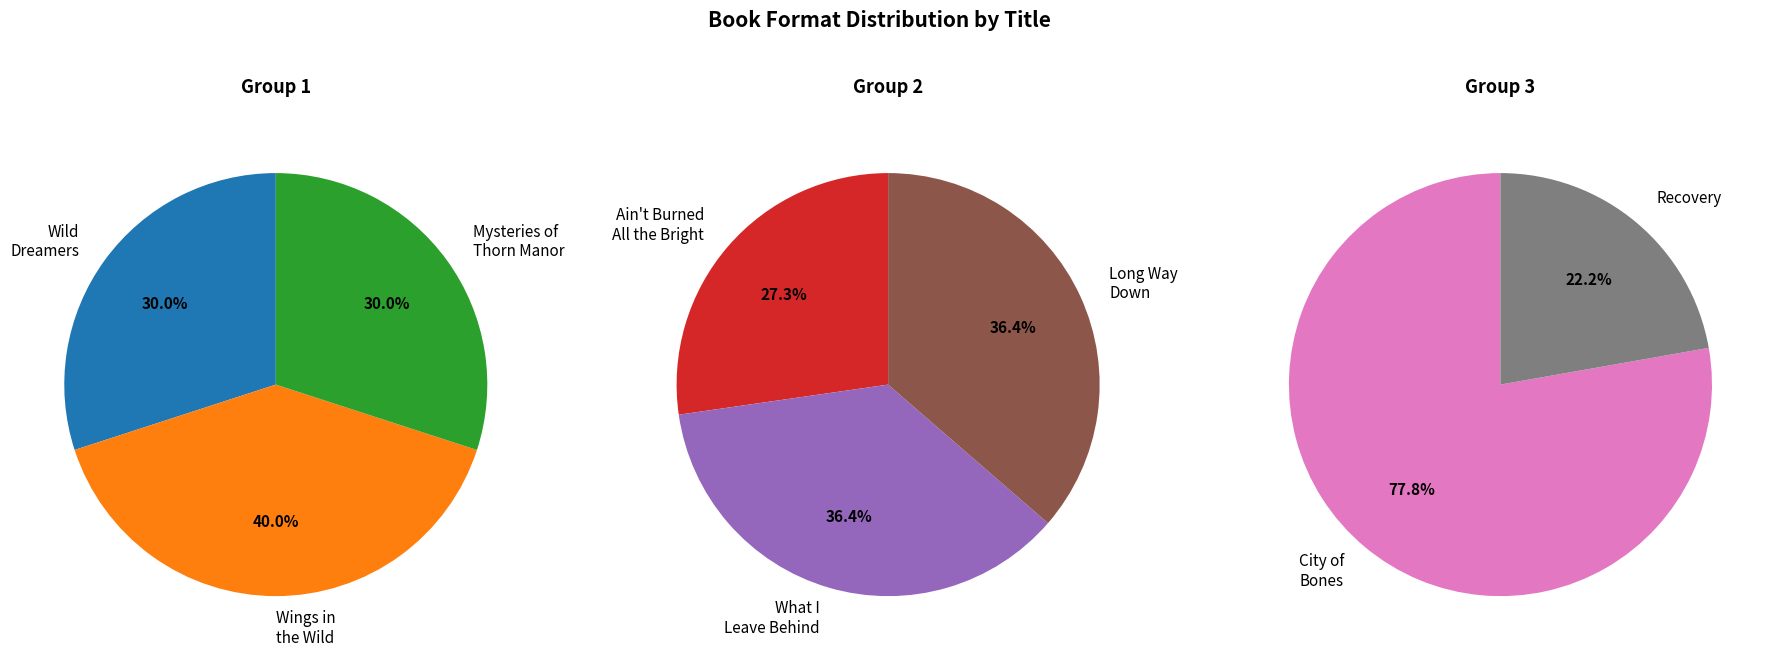

Does Wings in the Wild account for over 50% of the chart?

No